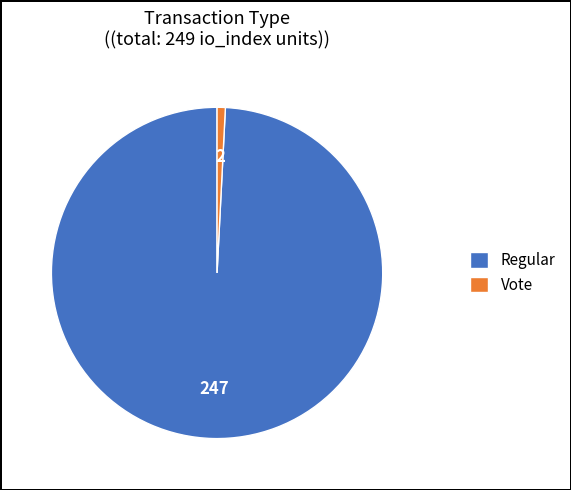

Does Regular represent more than half of the total?

Yes